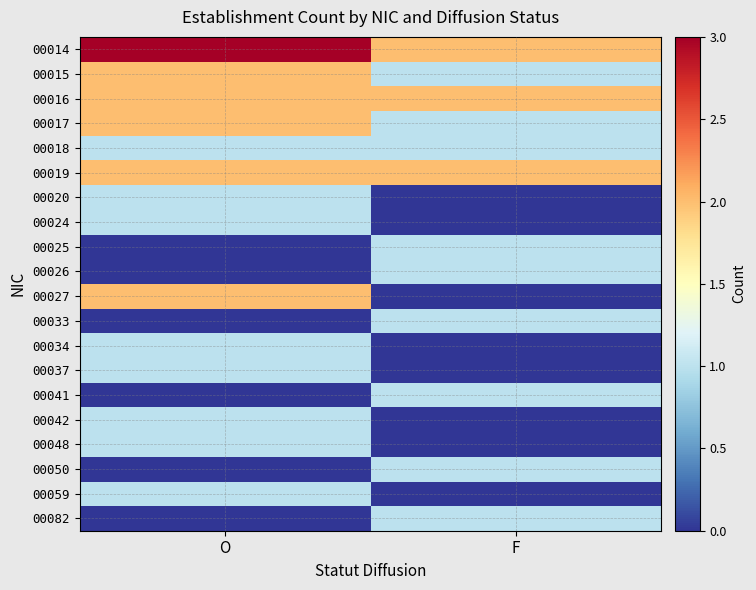

Reading left to right, what are all the values shown in this chart?

00014: O=3	F=2
00015: O=2	F=1
00016: O=2	F=2
00017: O=2	F=1
00018: O=1	F=1
00019: O=2	F=2
00020: O=1	F=0
00024: O=1	F=0
00025: O=0	F=1
00026: O=0	F=1
00027: O=2	F=0
00033: O=0	F=1
00034: O=1	F=0
00037: O=1	F=0
00041: O=0	F=1
00042: O=1	F=0
00048: O=1	F=0
00050: O=0	F=1
00059: O=1	F=0
00082: O=0	F=1